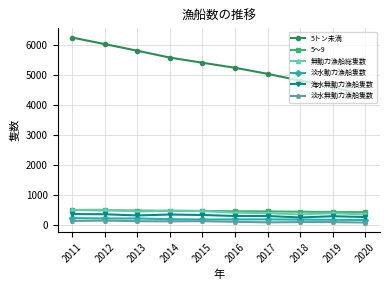

True or false: 無動力漁船総隻数 has more than 0 points higher than both neighbors.

True